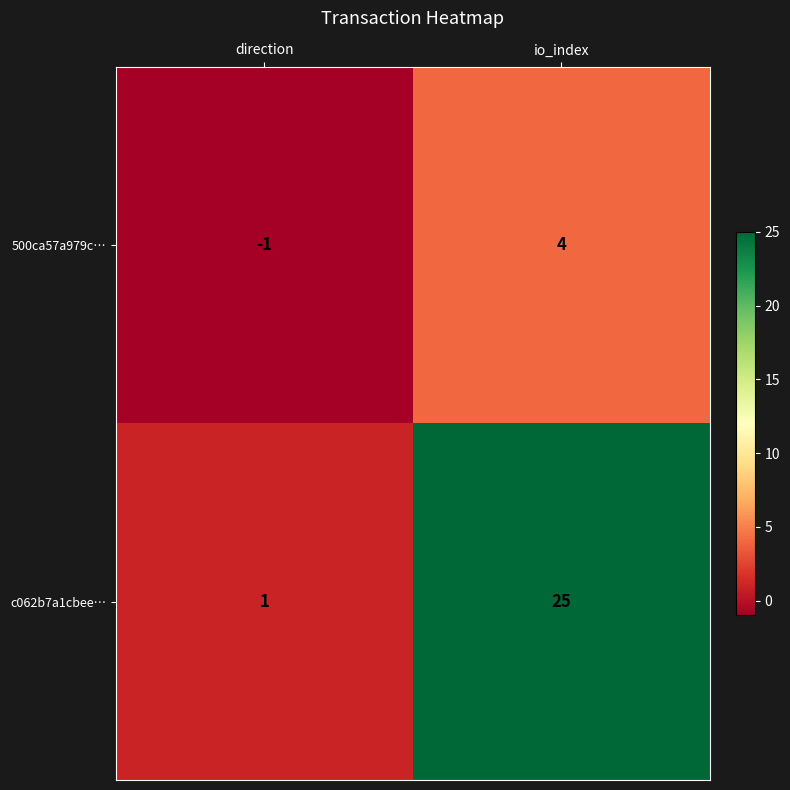

Reading right to left, transcribe all the data shown in this chart.

500ca57a979c…: io_index=4	direction=-1
c062b7a1cbee…: io_index=25	direction=1